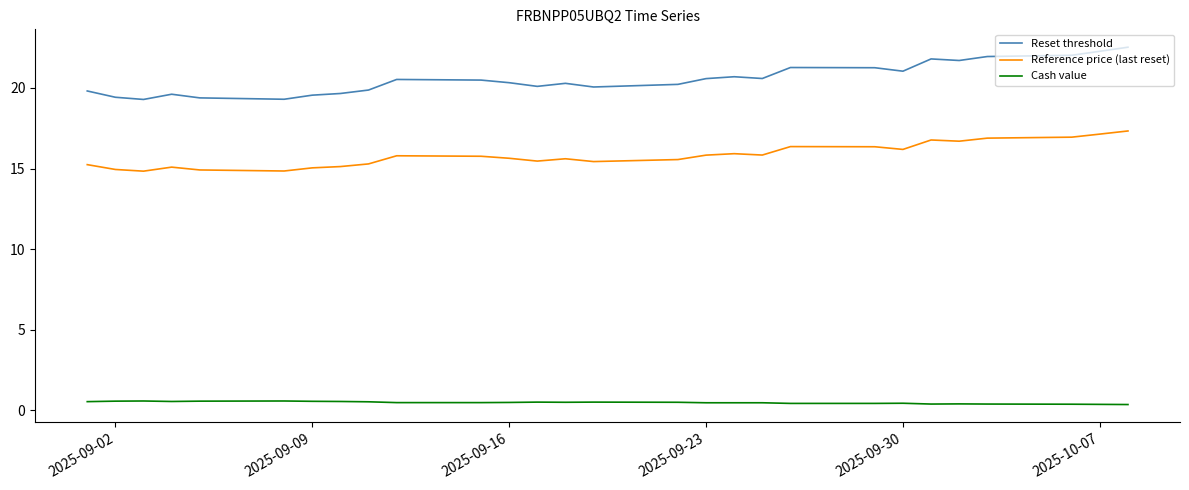

The Reset threshold series shows 28.5 at 24. True or false?

False